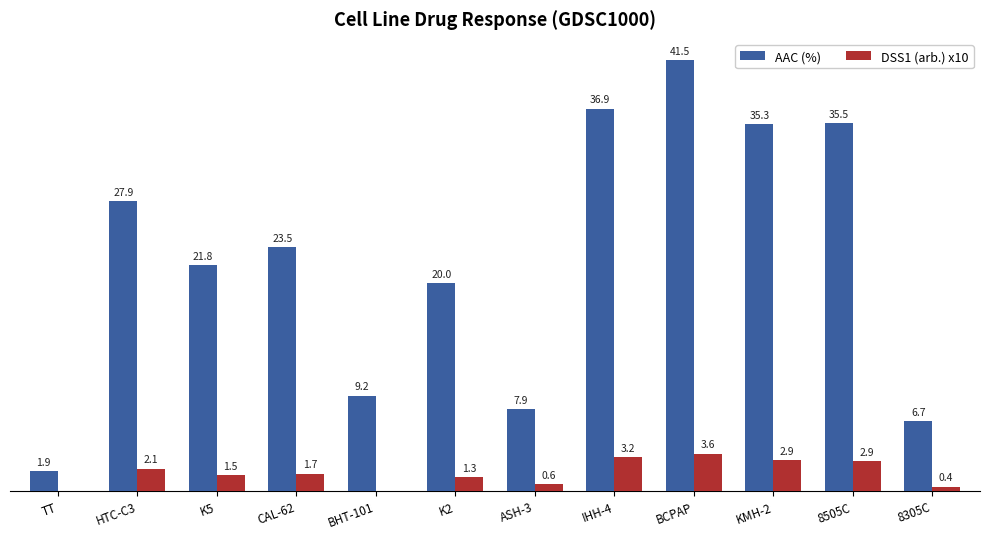

Which series changed the most between BHT-101 and 8505C?

AAC (%)